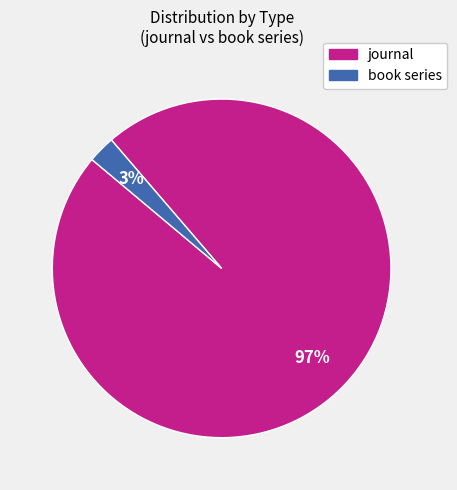

What percentage is the journal slice, to the nearest percent?

97%